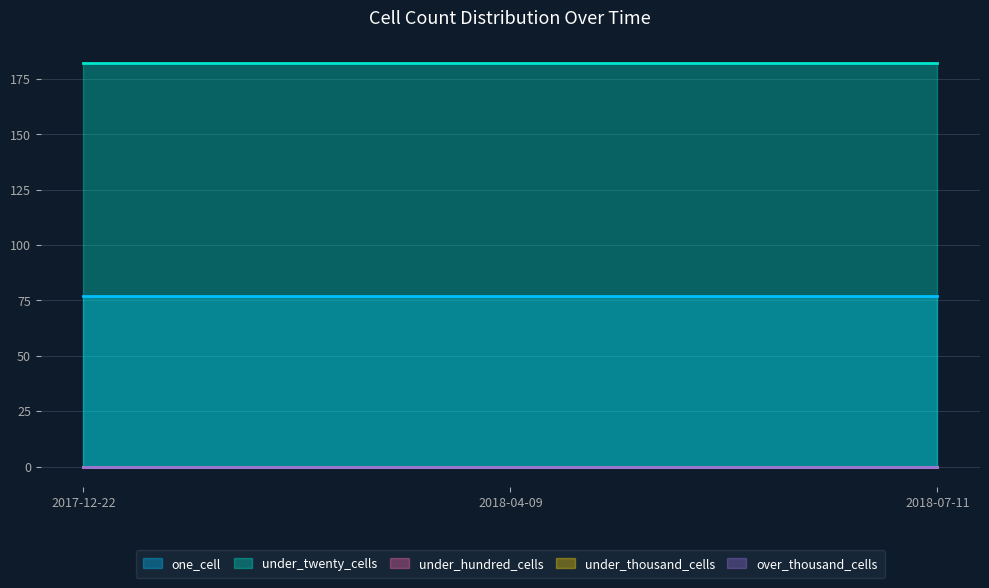

Reading left to right, what are all the values shown in this chart?

one_cell: 2017-12-22=77	2018-04-09=77	2018-07-11=77
under_twenty_cells: 2017-12-22=182	2018-04-09=182	2018-07-11=182
under_hundred_cells: 2017-12-22=0	2018-04-09=0	2018-07-11=0
under_thousand_cells: 2017-12-22=0	2018-04-09=0	2018-07-11=0
over_thousand_cells: 2017-12-22=0	2018-04-09=0	2018-07-11=0